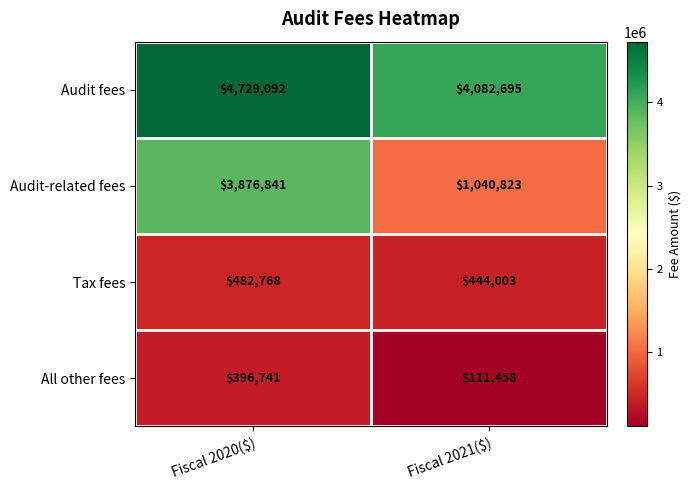

What is the approximate value of Tax fees at Fiscal 2020($)?

482768